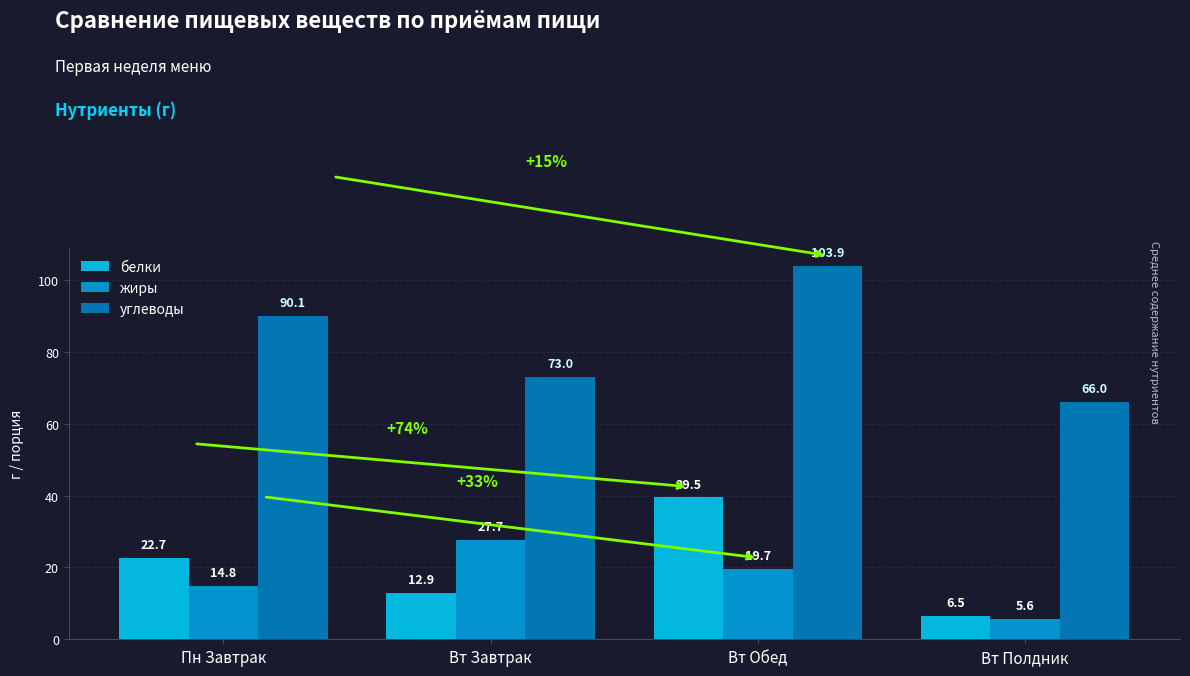

Reading right to left, what are all the values shown in this chart?

белки: 6.5	39.5	12.9	22.7
жиры: 5.6	19.7	27.7	14.8
углеводы: 66.0	103.9	73.0	90.1